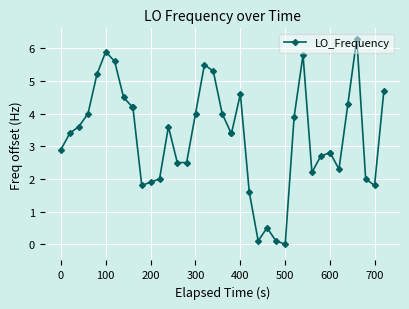

What is the value of the 13th point from the left?

2.0